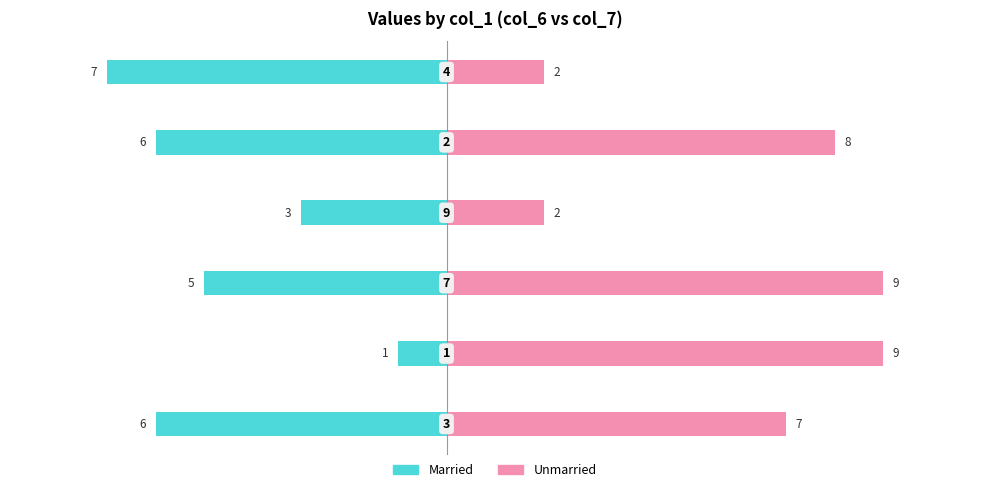

What is the difference between the highest and lowest values at 0.0?

14